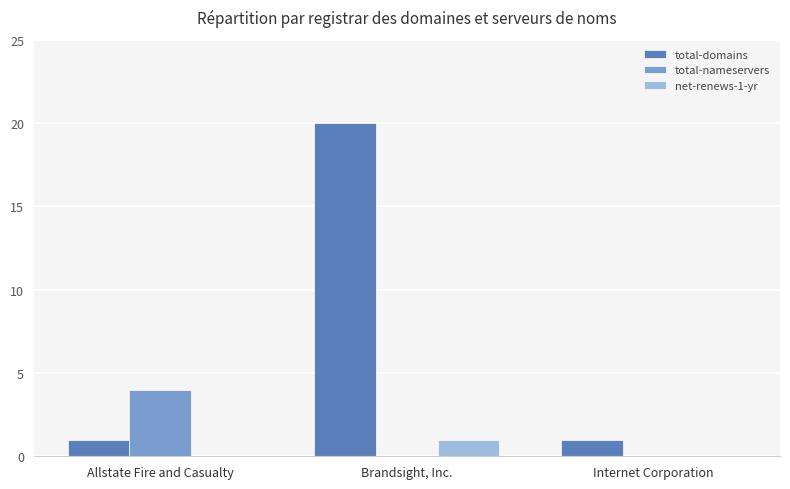

Does the chart contain stacked bars?

No